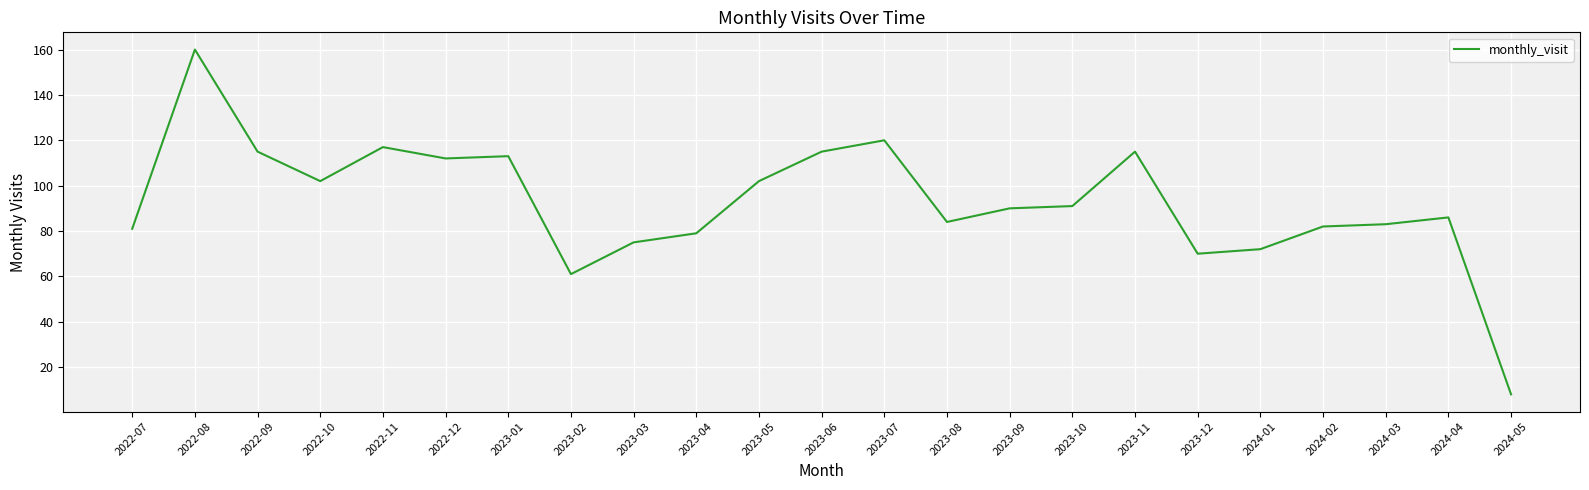

Reading left to right, extract all data points from this chart.

81	160	115	102	117	112	113	61	75	79	102	115	120	84	90	91	115	70	72	82	83	86	8